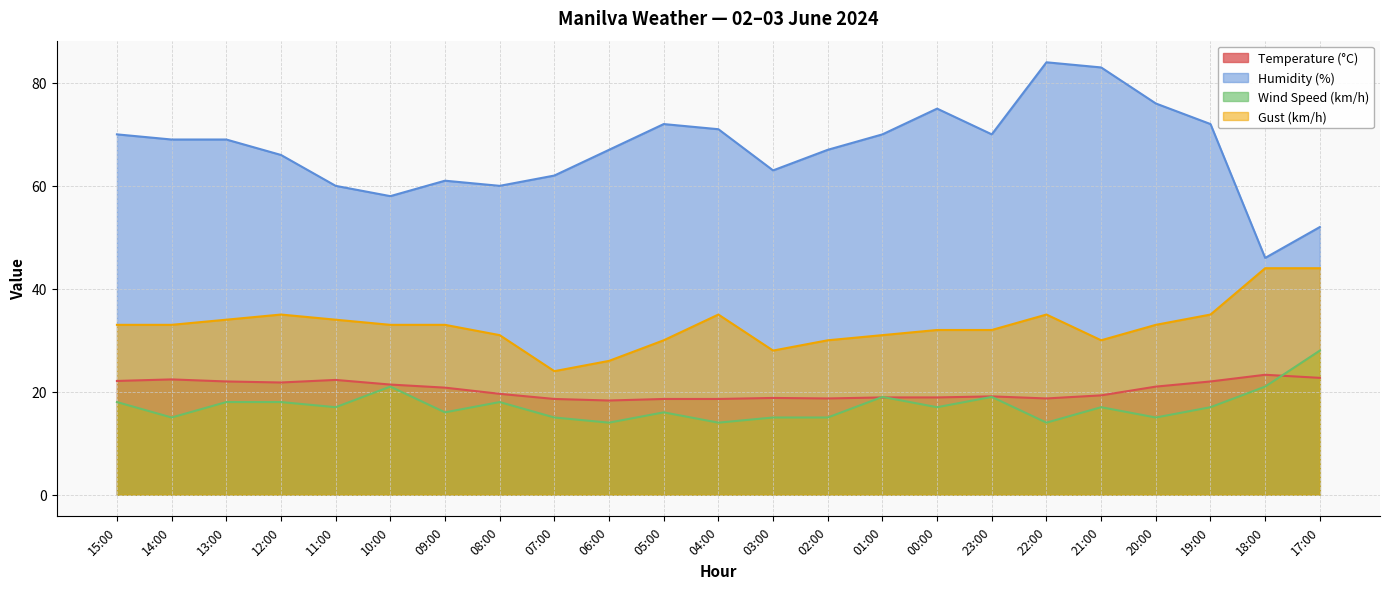

What position from the right is 07:00?

15